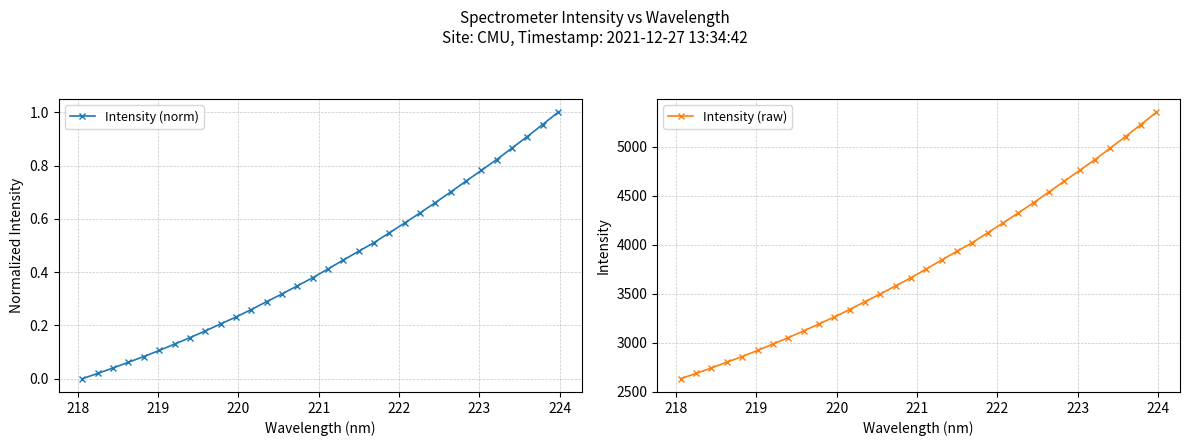

Rank the series by their maximum value, from lowest to highest.

Intensity (norm), Intensity (raw)